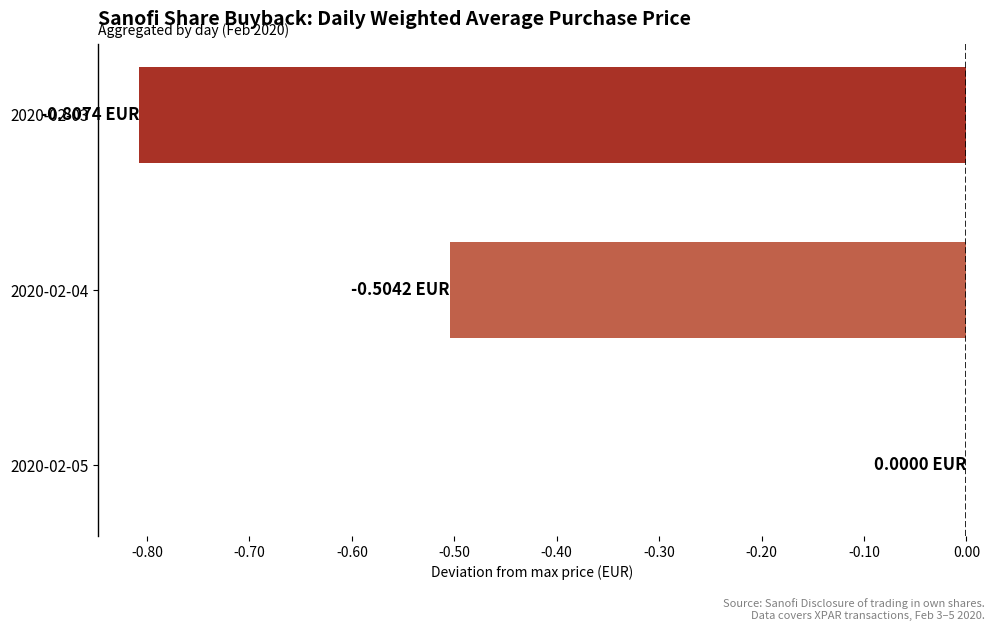

What is the sum of the values at 2020-02-04 and 2020-02-05?

-0.5